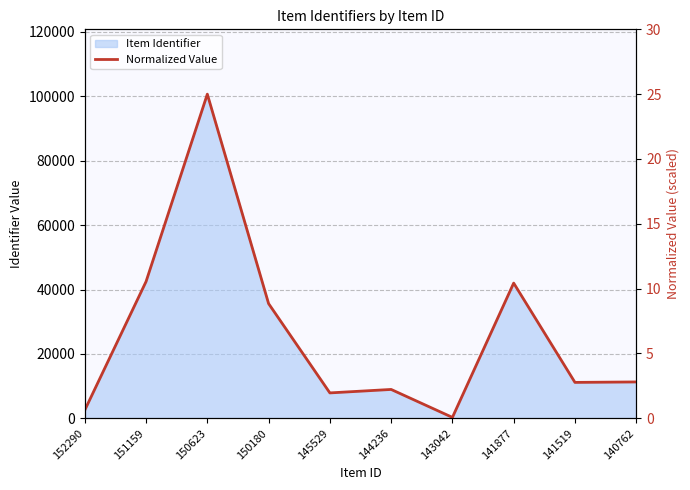

Which label corresponds to the smallest value in the chart?

143042